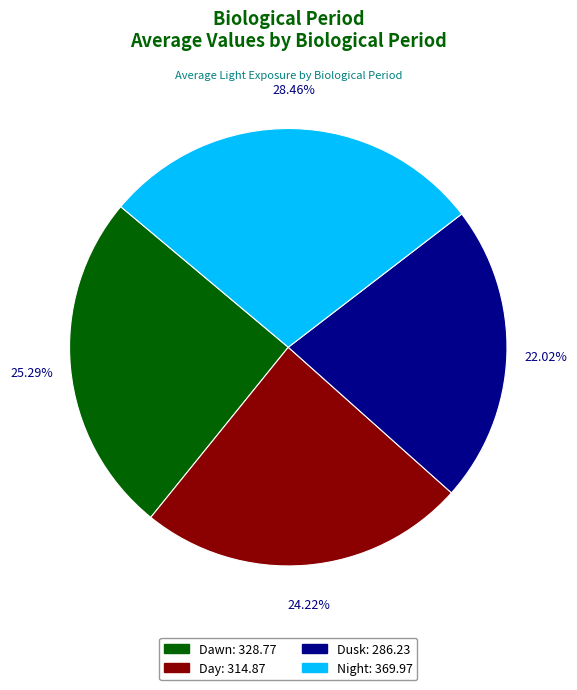

Is there a majority slice in this chart?

No